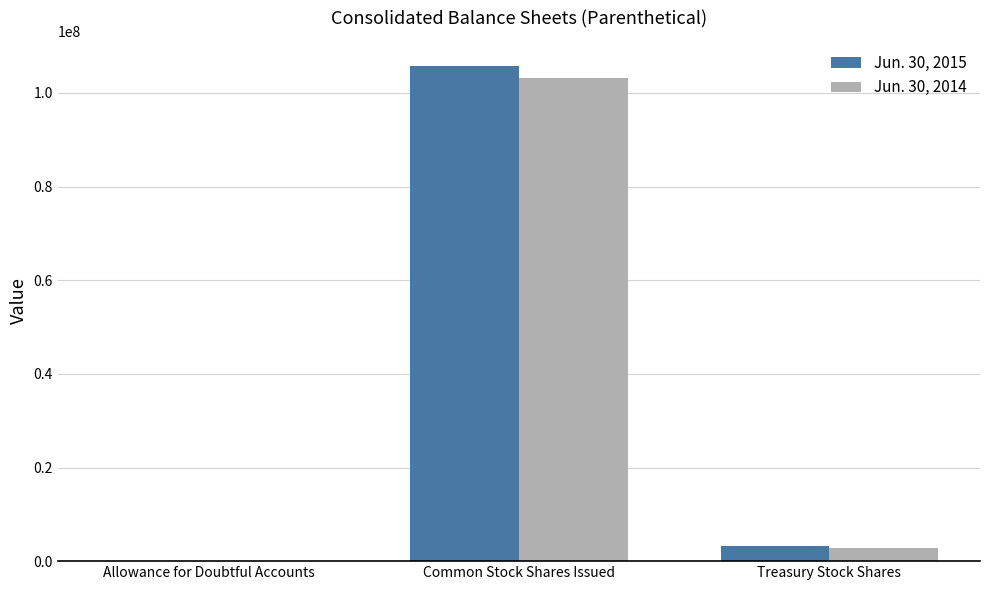

Is the value of Jun. 30, 2015 at Treasury Stock Shares greater than the value of Jun. 30, 2014 at Allowance for Doubtful Accounts?

Yes